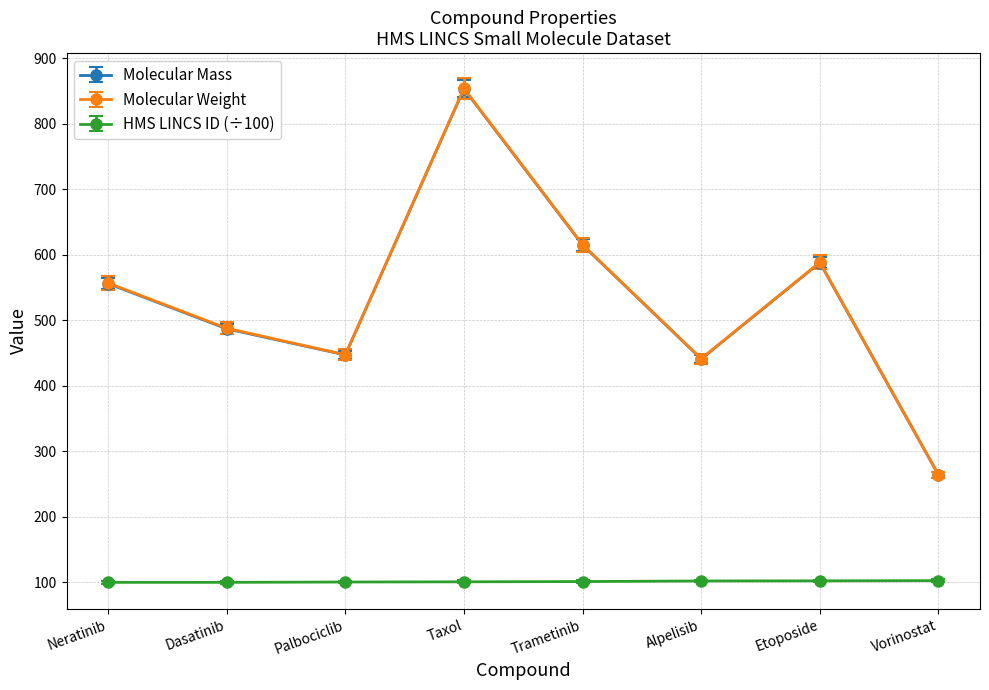

What is the sum of all Molecular Mass values?

4252.5